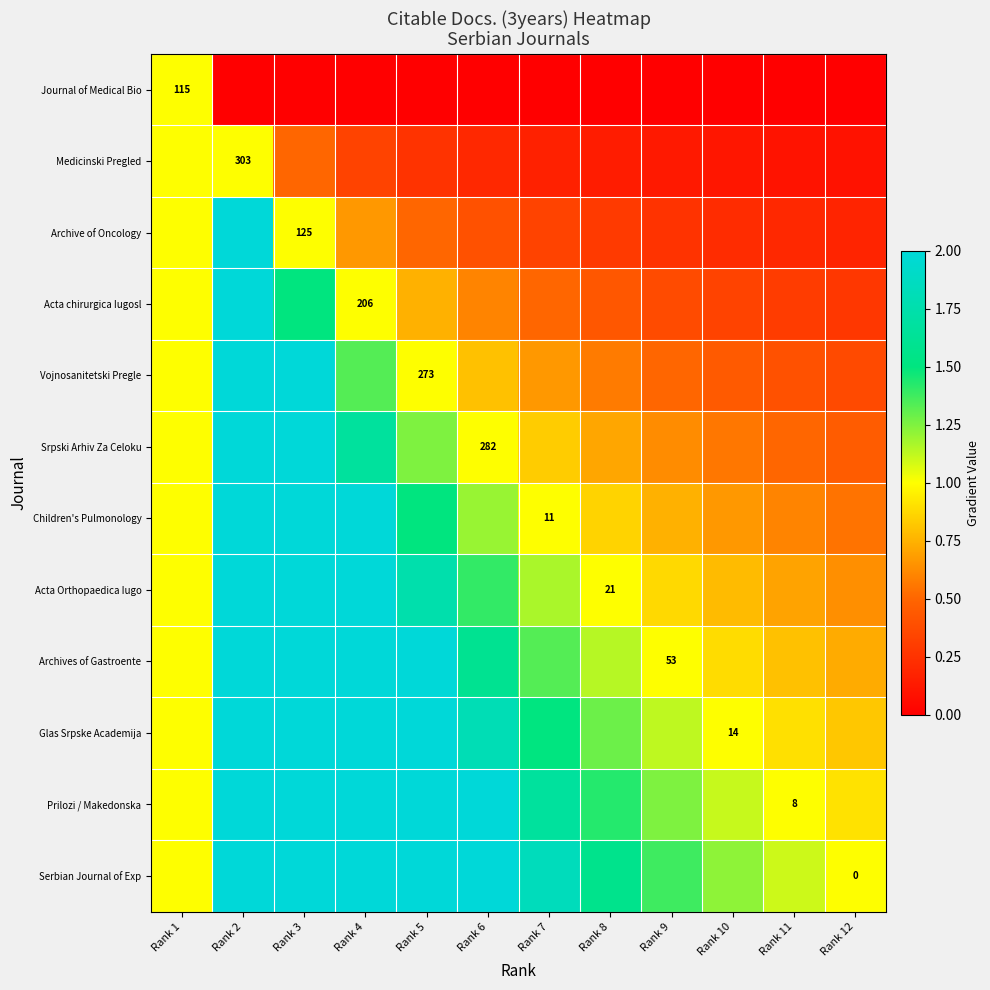

At which label does Acta Orthopaedica Iugo reach its peak?

Rank 2